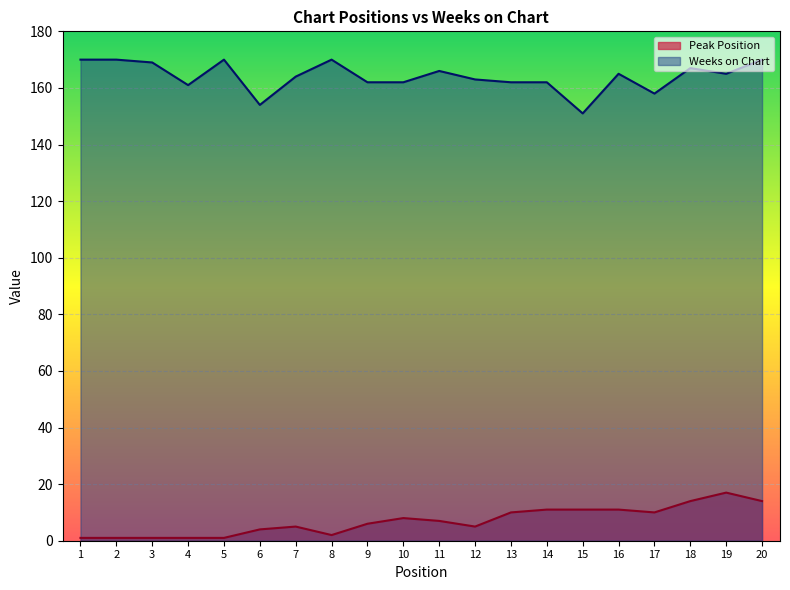

What is the difference between the maximum and minimum values in the Weeks on Chart series?

19